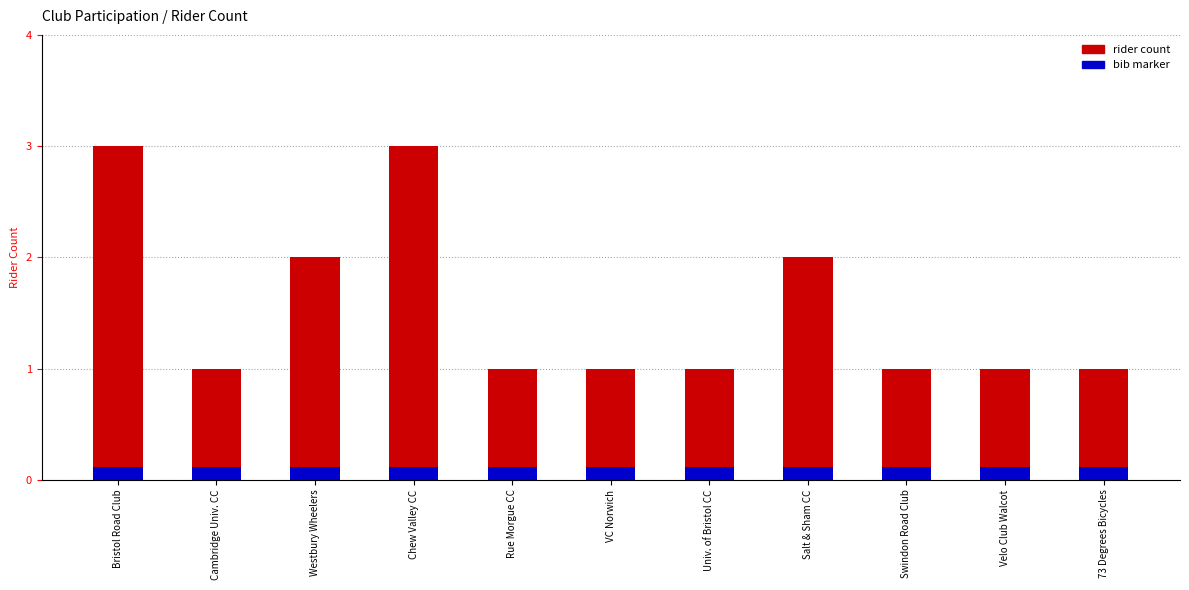

What is the label of the 6th bar from the right?

VC Norwich